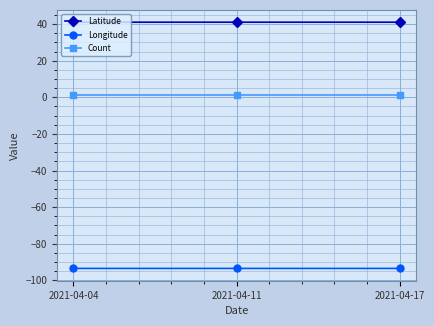

Rank the series by their average value, from highest to lowest.

Latitude, Count, Longitude